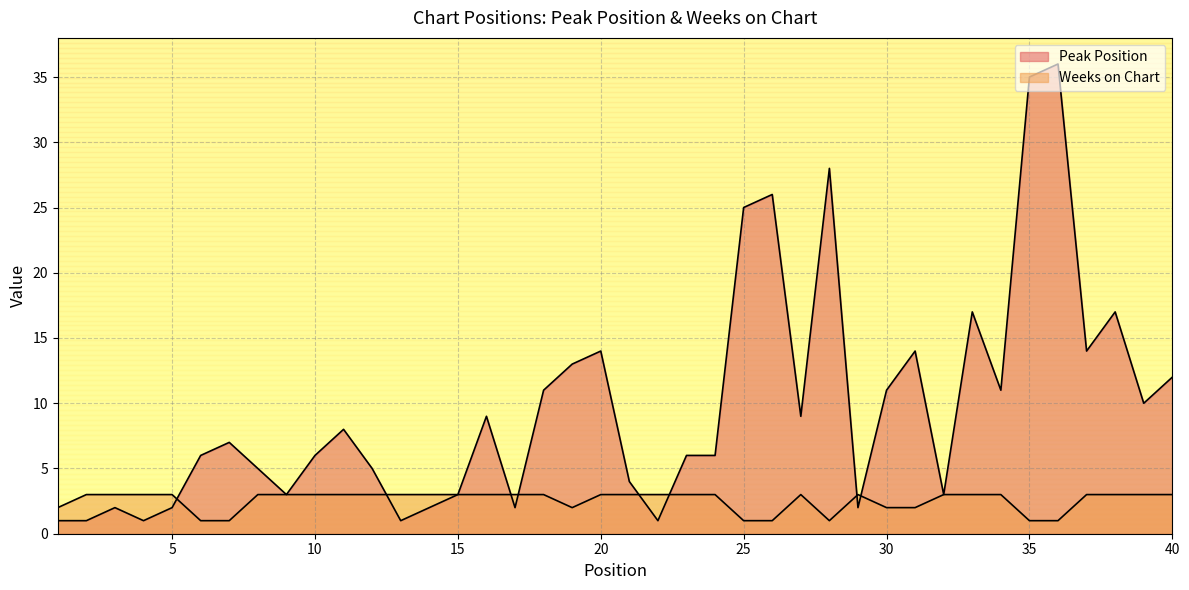

Count the number of data series in this chart.

2